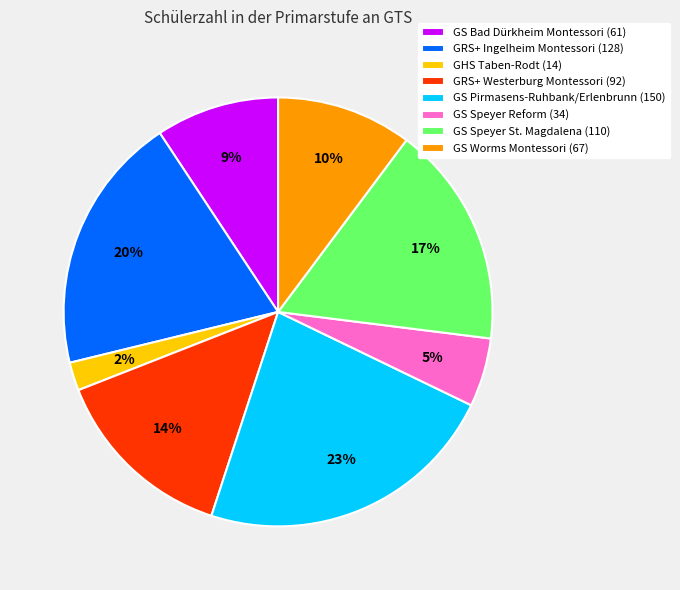

Is there any slice that represents more than half of the pie?

No